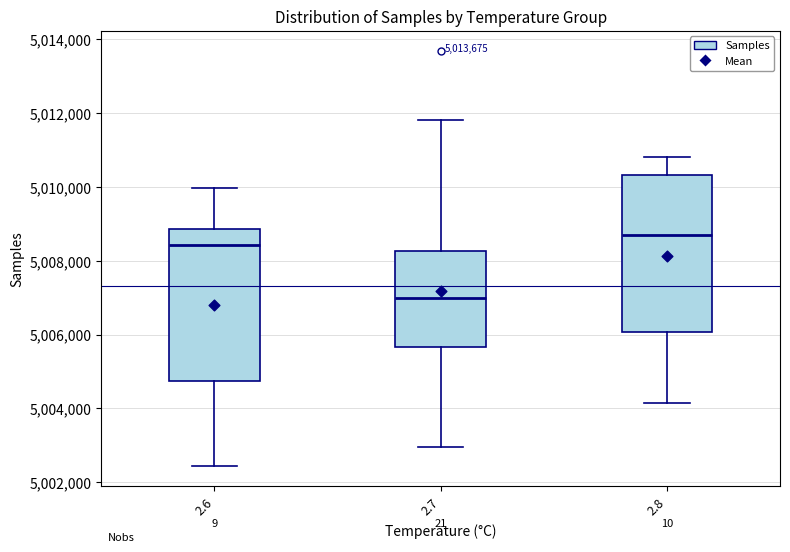

Where does the median line of the box at x = 2.6 sit on the y-axis? The values are not printed on the chart, so give them approximately, as read against the axis.

5008400